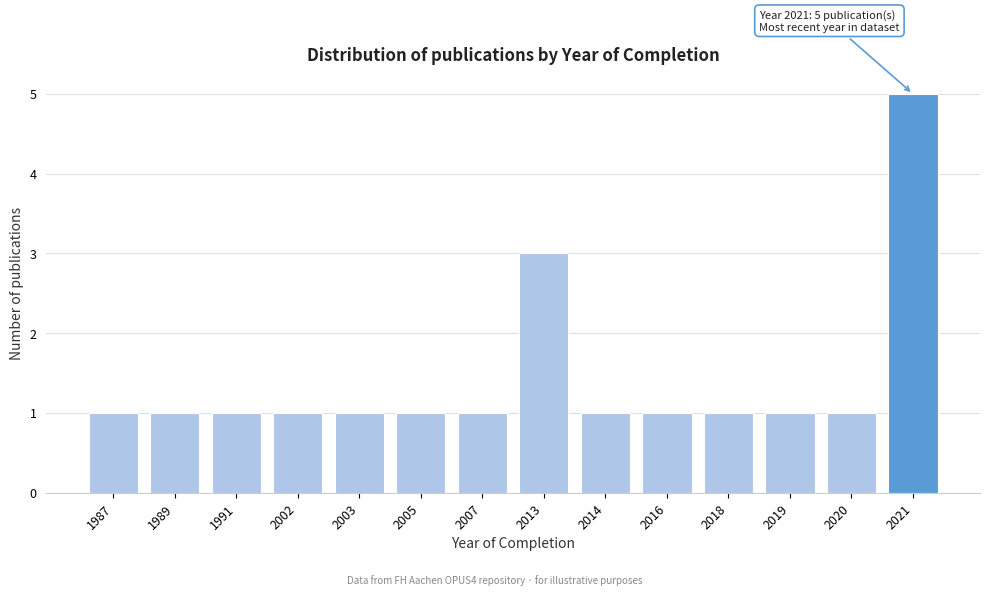

Reading left to right, what are all the values shown in this chart?

1987=1	1989=1	1991=1	2002=1	2003=1	2005=1	2007=1	2013=3	2014=1	2016=1	2018=1	2019=1	2020=1	2021=5